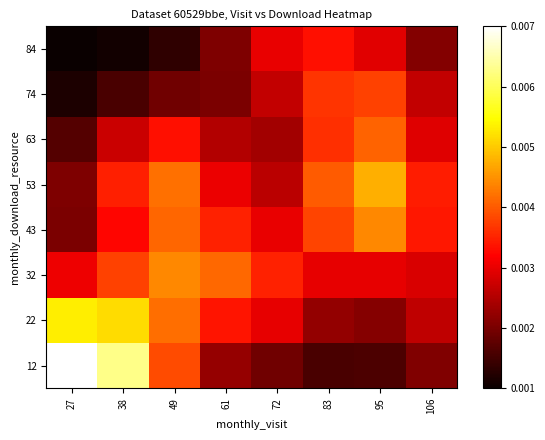

At which category is the sum across all series the highest?

49